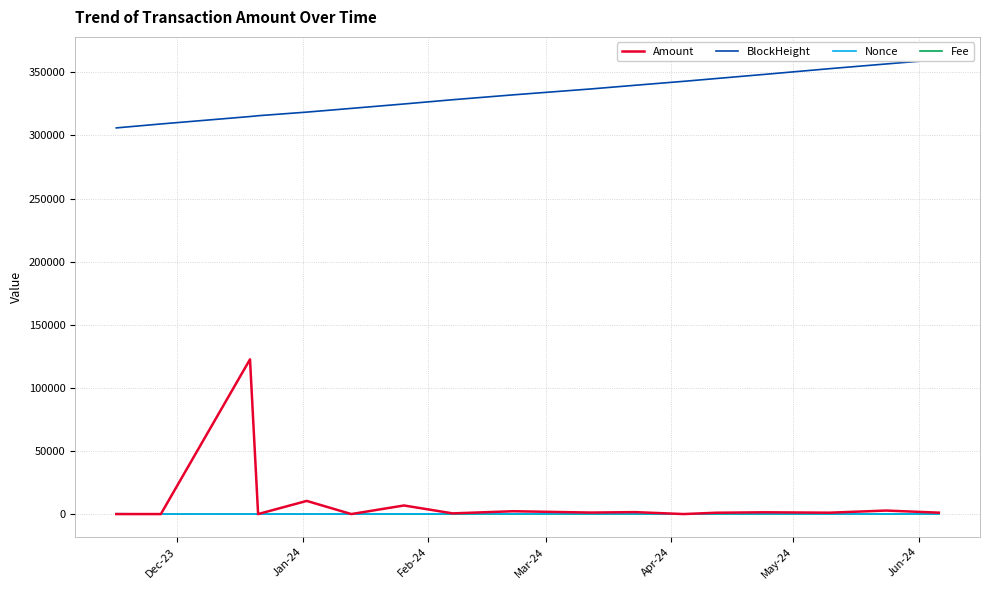

What is the average value of the Fee series?

0.1